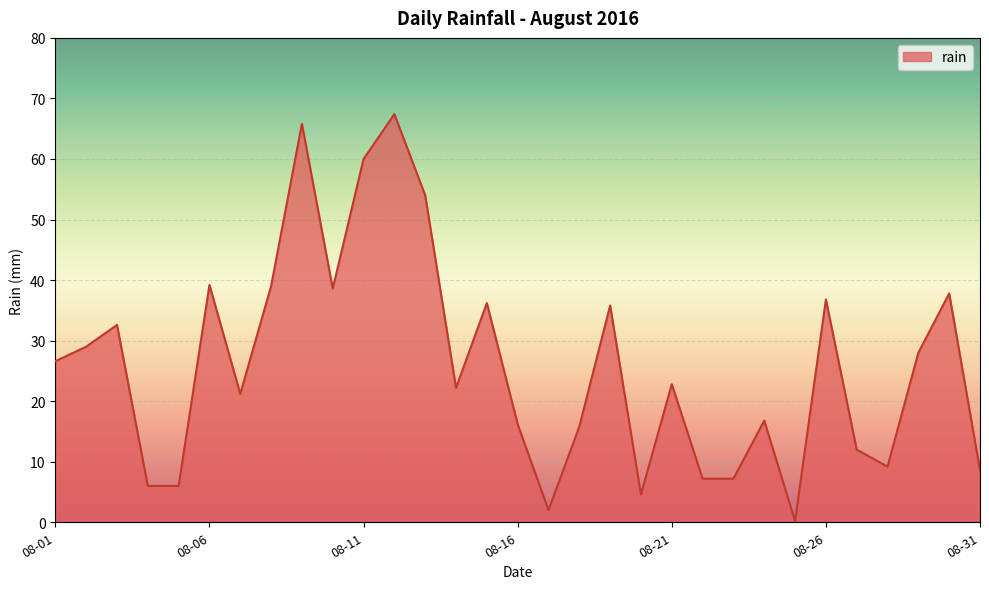

What is the greatest value displayed?

67.4